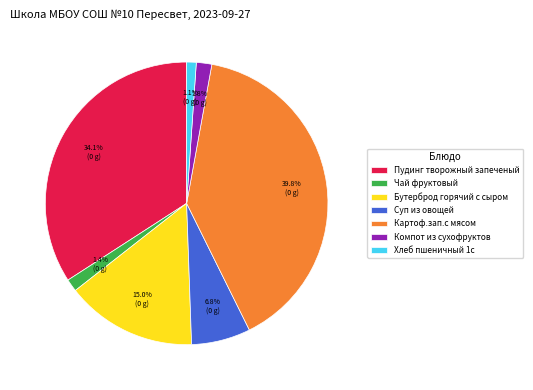

To the nearest percent, what is the combined percentage of Компот из сухофруктов and Картоф.зап.с мясом?

42%